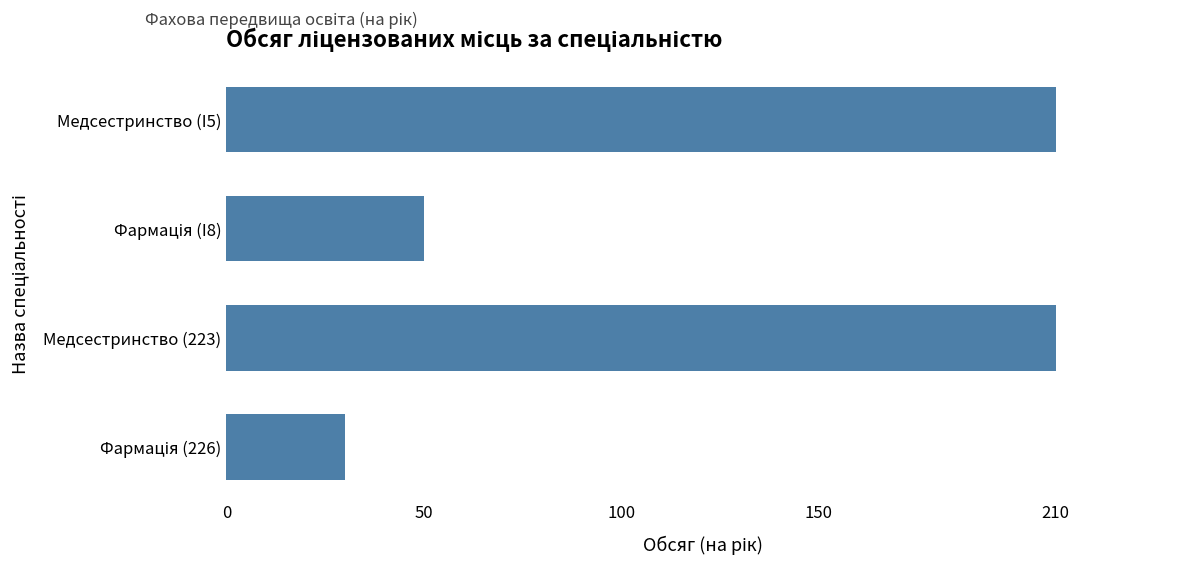

What is the value of the 4th bar from the top?

30